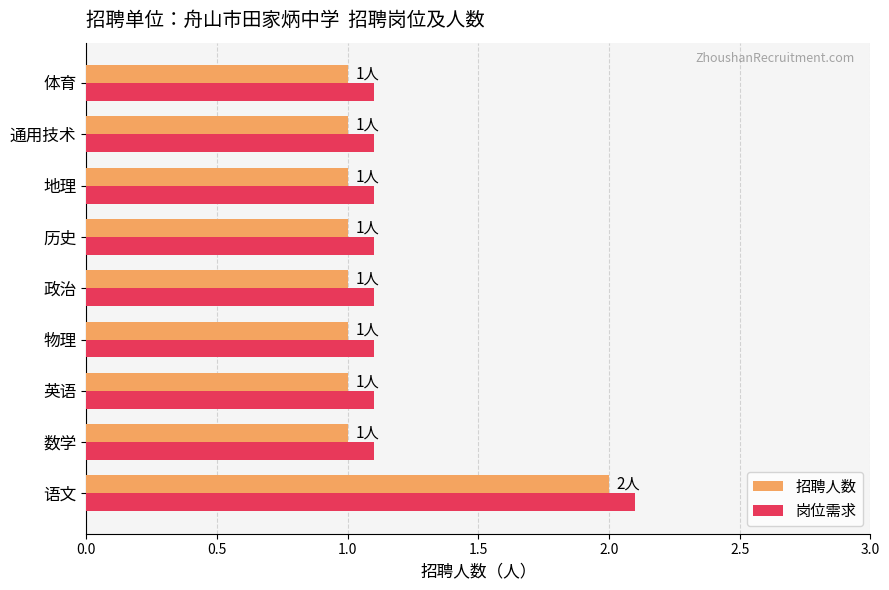

The value of 招聘人数 at 历史 is 1.5. True or false?

False